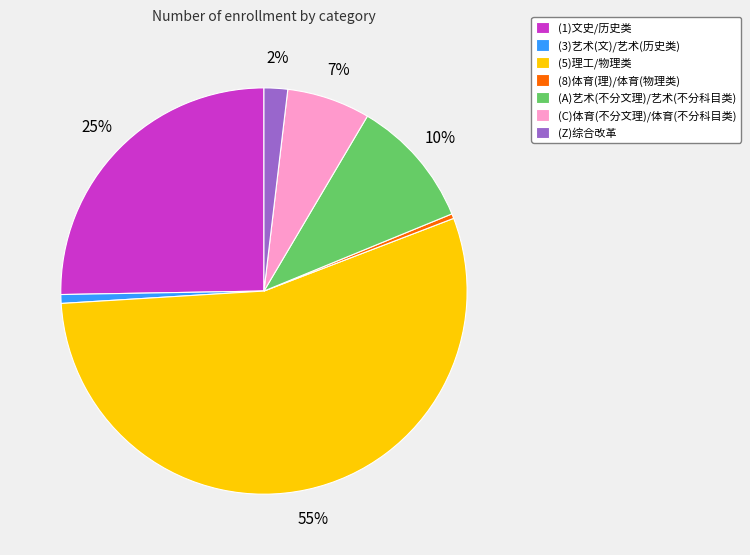

True or false: (Z)综合改革 accounts for 2% of the total.

True